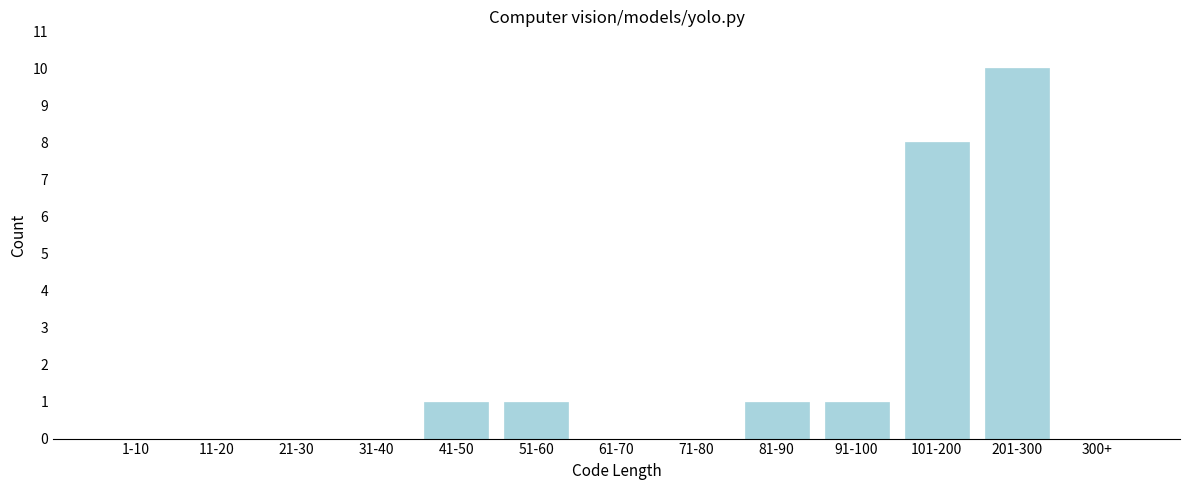

Reading left to right, transcribe all the data shown in this chart.

1-10=0	11-20=0	21-30=0	31-40=0	41-50=1	51-60=1	61-70=0	71-80=0	81-90=1	91-100=1	101-200=8	201-300=10	300+=0